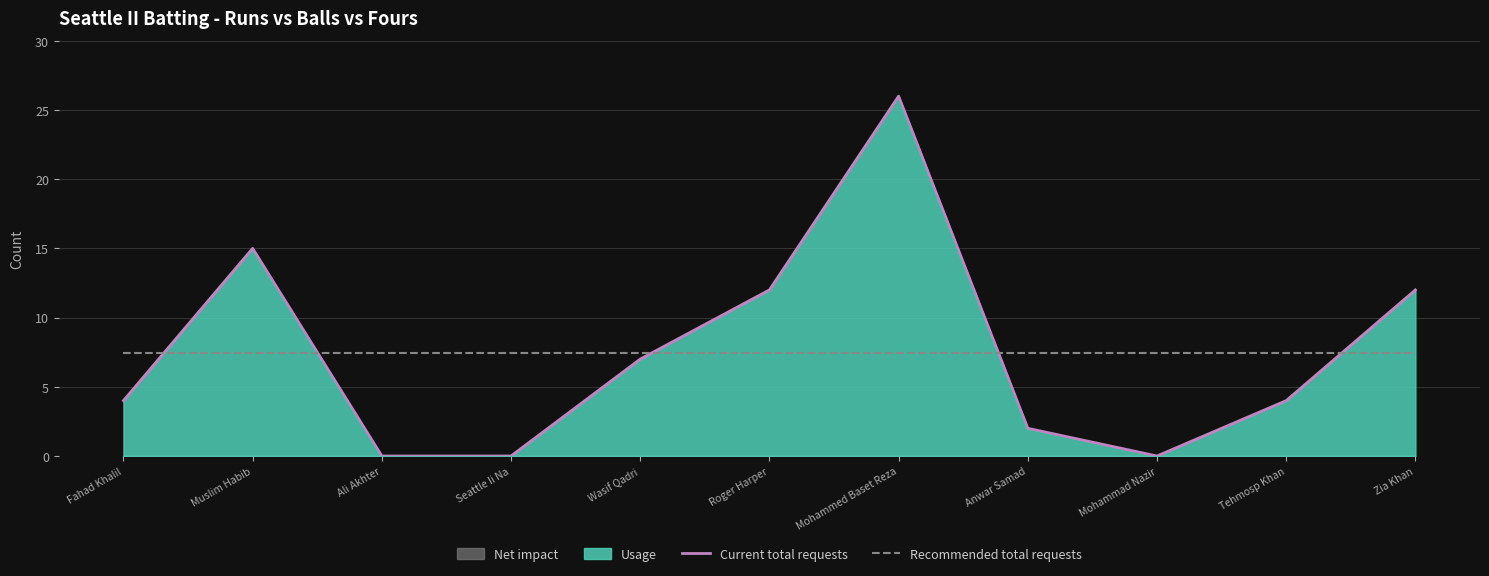

Reading left to right, transcribe all the data shown in this chart.

Current total requests: 4.0	15.0	0.0	0.0	7.0	12.0	26.0	2.0	0.0	4.0	12.0
Recommended total requests: 7.5	7.5	7.5	7.5	7.5	7.5	7.5	7.5	7.5	7.5	7.5